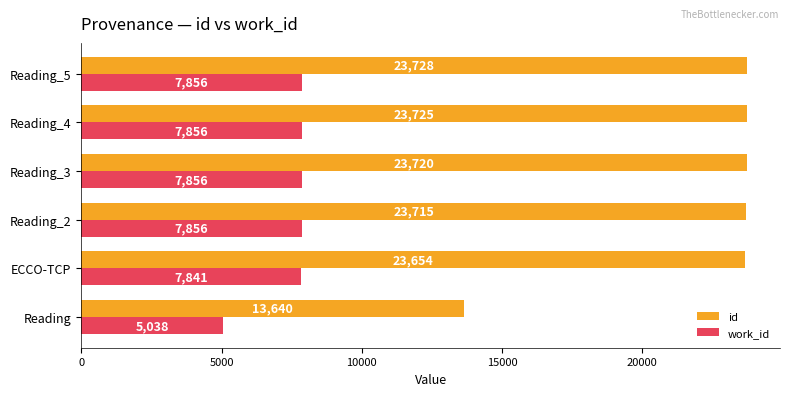

Rank the series by their average value, from lowest to highest.

work_id, id